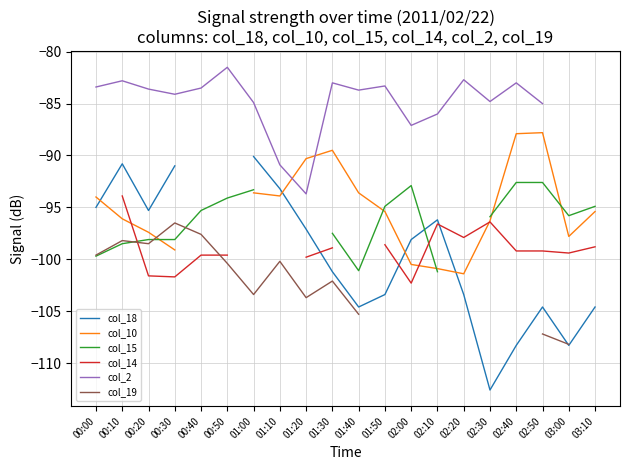

Where does the col_14 series first go above -97?

00:10